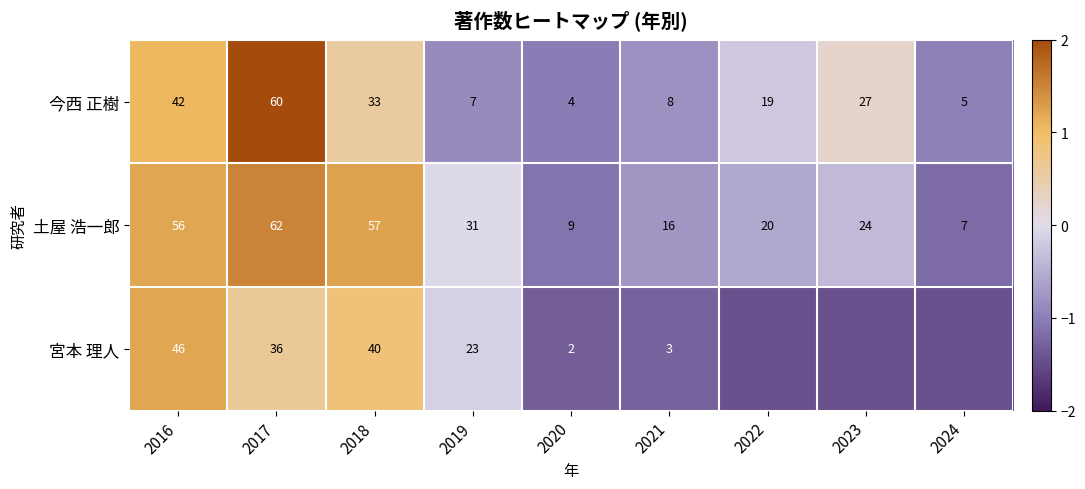

At 2020, list the series in order from largest to smallest.

土屋 浩一郎, 今西 正樹, 宮本 理人